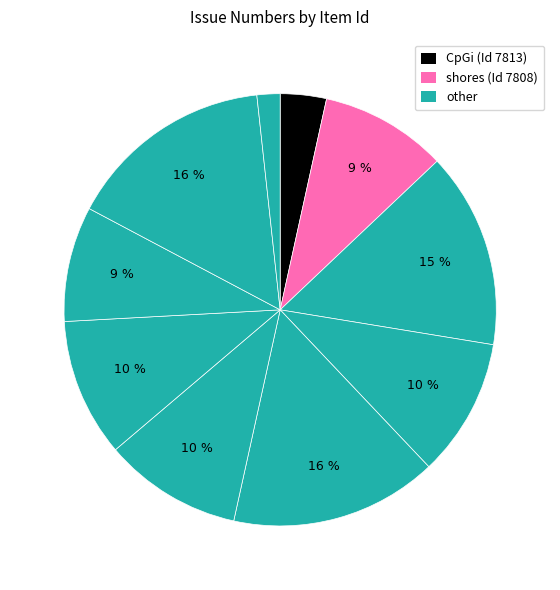

Which category has the smallest portion of the pie?

399